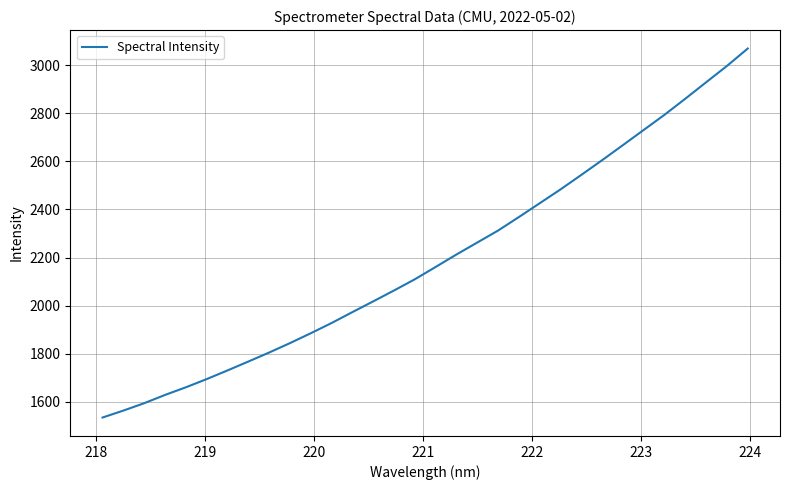

What is the minimum value shown in the chart?

1535.4